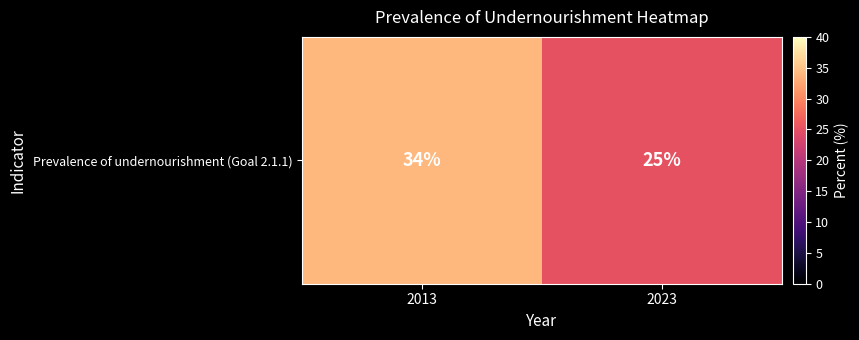

What is the approximate value at 2023?

25